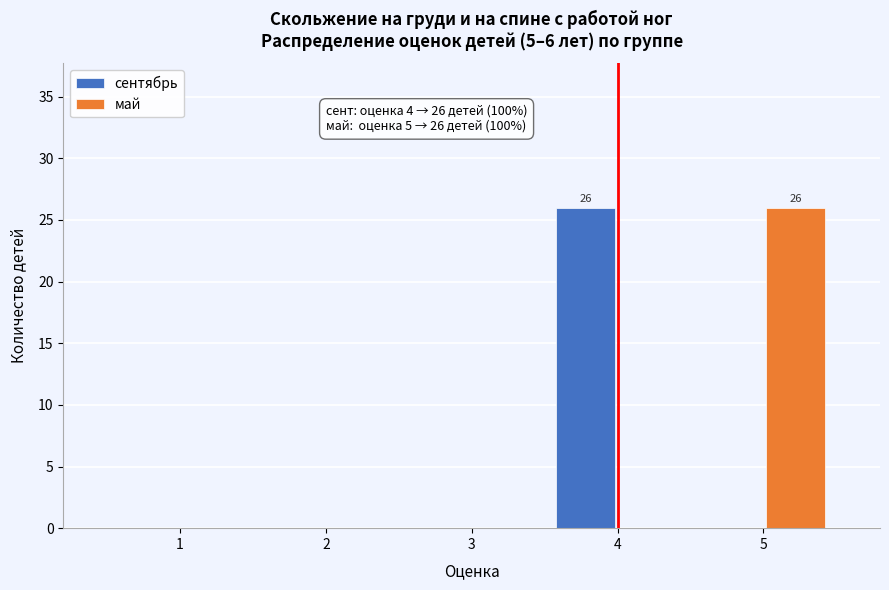

Reading left to right, extract all data points from this chart.

сентябрь: 1=0	2=0	3=0	4=26	5=0
май: 1=0	2=0	3=0	4=0	5=26